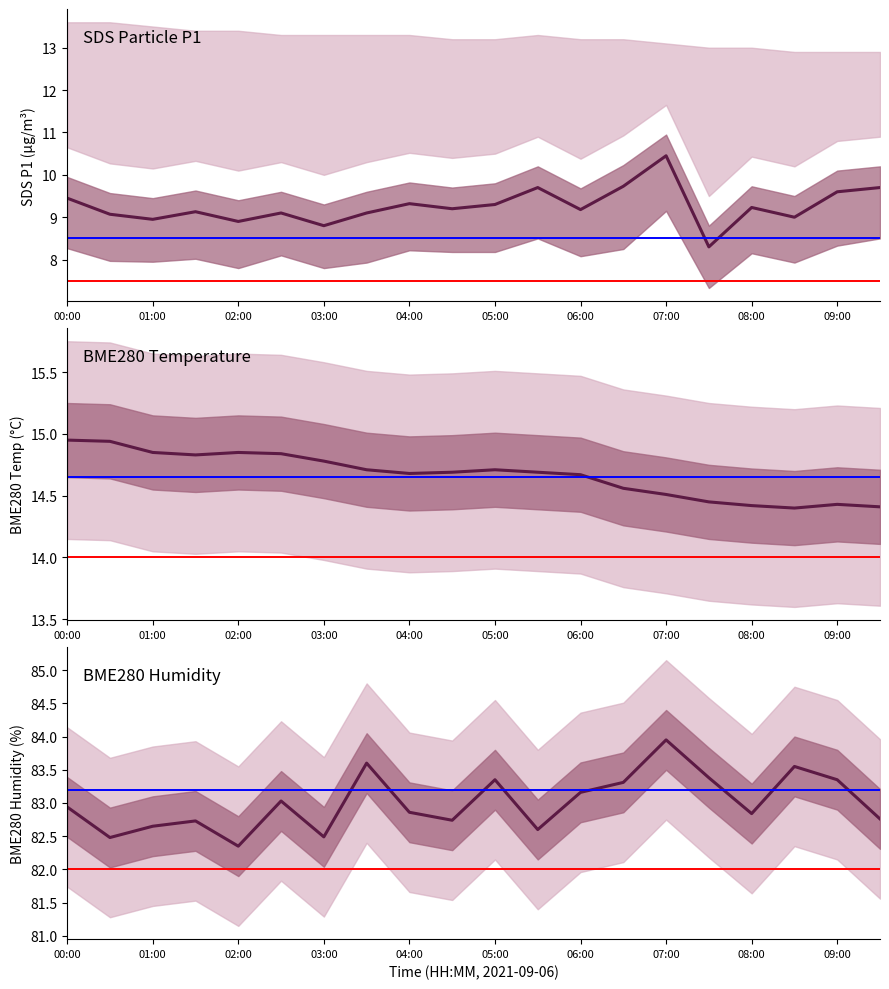

What is the total value across all series at 06:00?

107.0